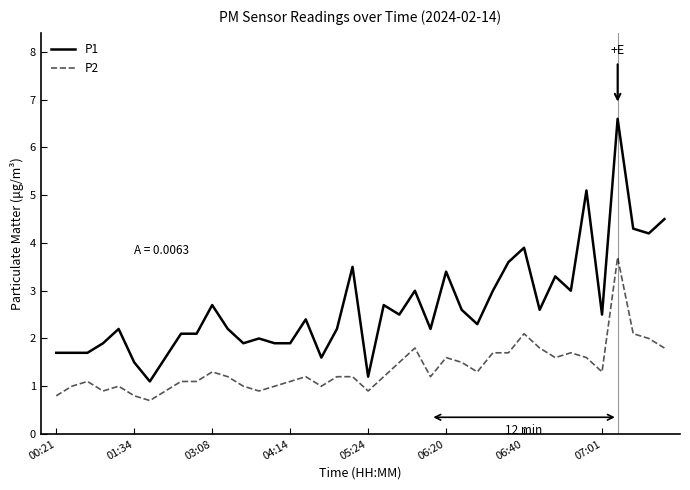

Rank the series by their maximum value, from lowest to highest.

P2, P1